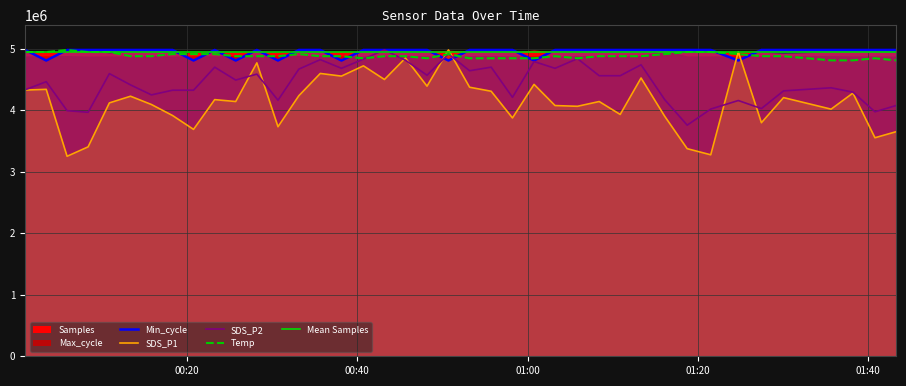

What is the minimum value shown in the chart?

3249856.4